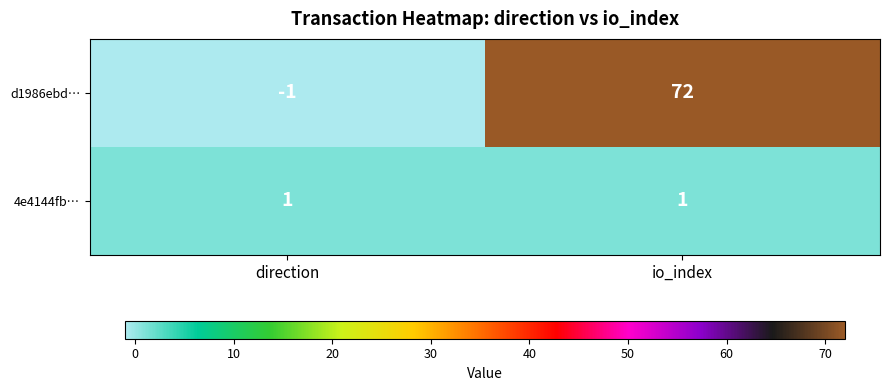

Which label corresponds to the smallest value in the chart?

direction